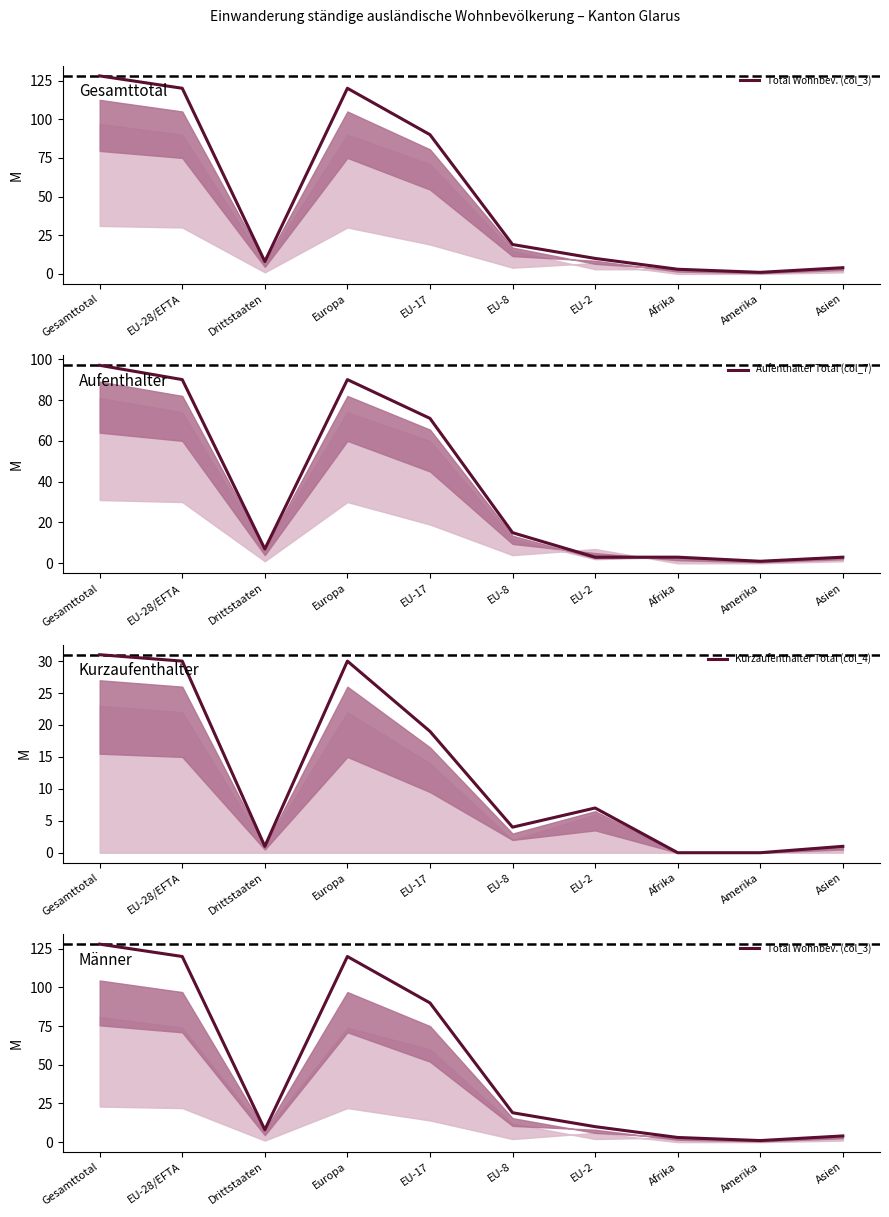

At which category does Total Wohnbev. (col_3) reach its first local valley?

Drittstaaten